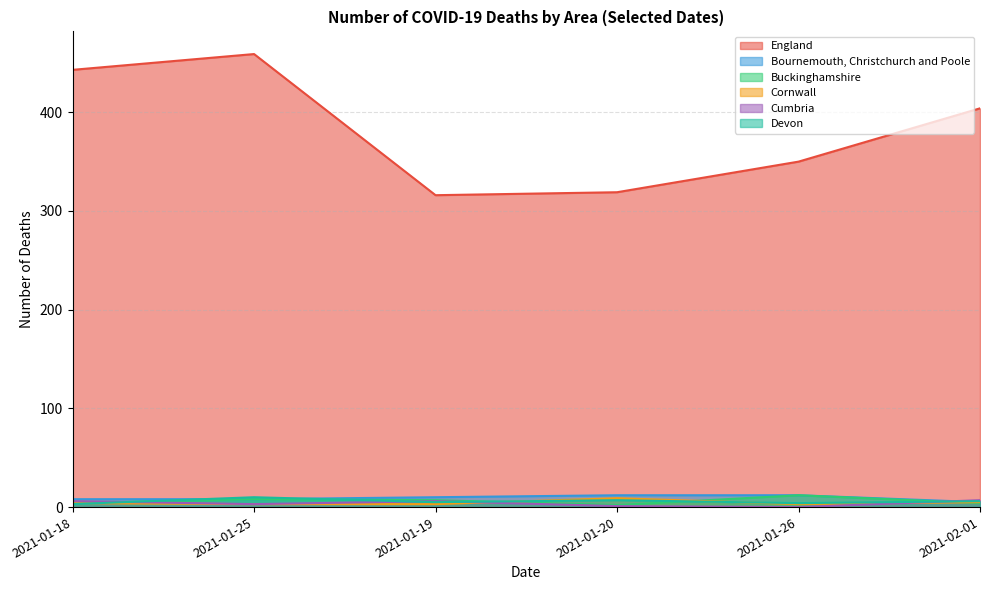

What is the sum of the Cornwall values at 2021-01-26 and 2021-01-18?

7